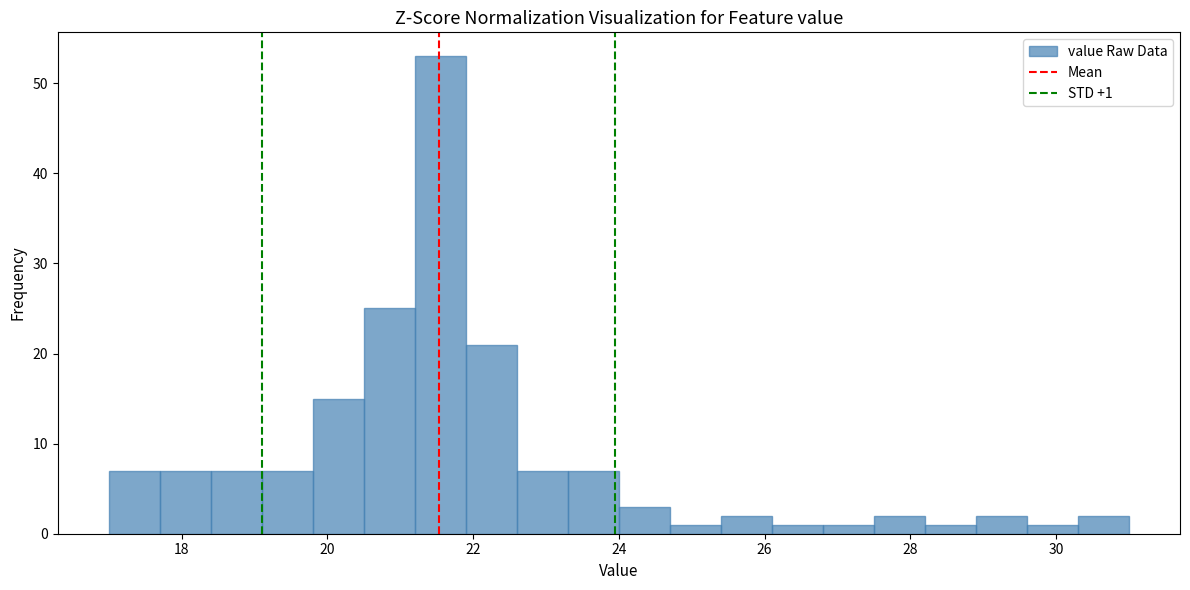

Around what value on the x-axis is the tallest bar? Give the approximate position of its centre, as read against the axis.

21.6